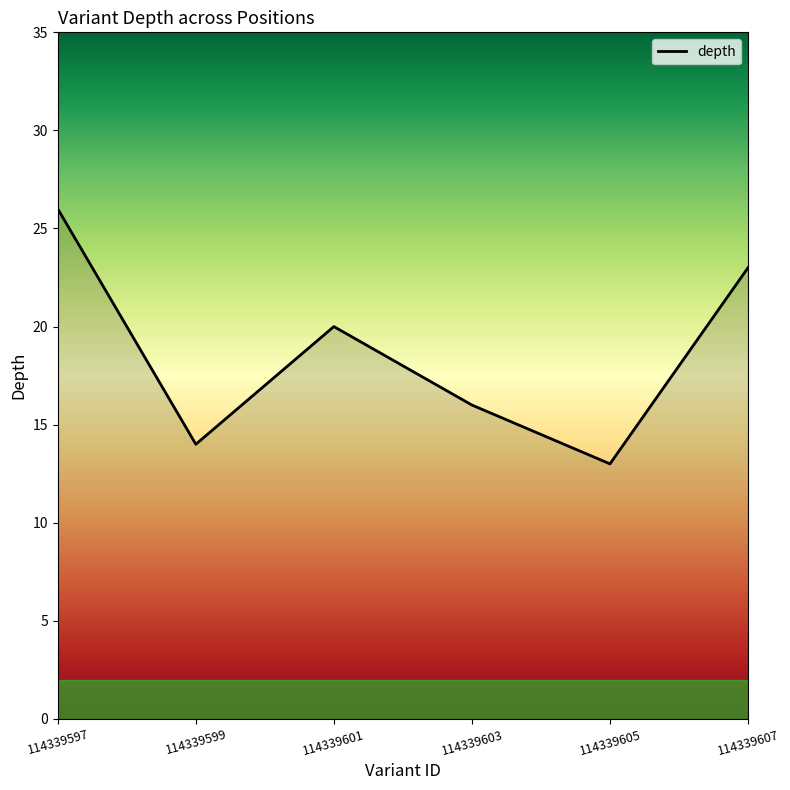

How many categories are shown in the chart?

6